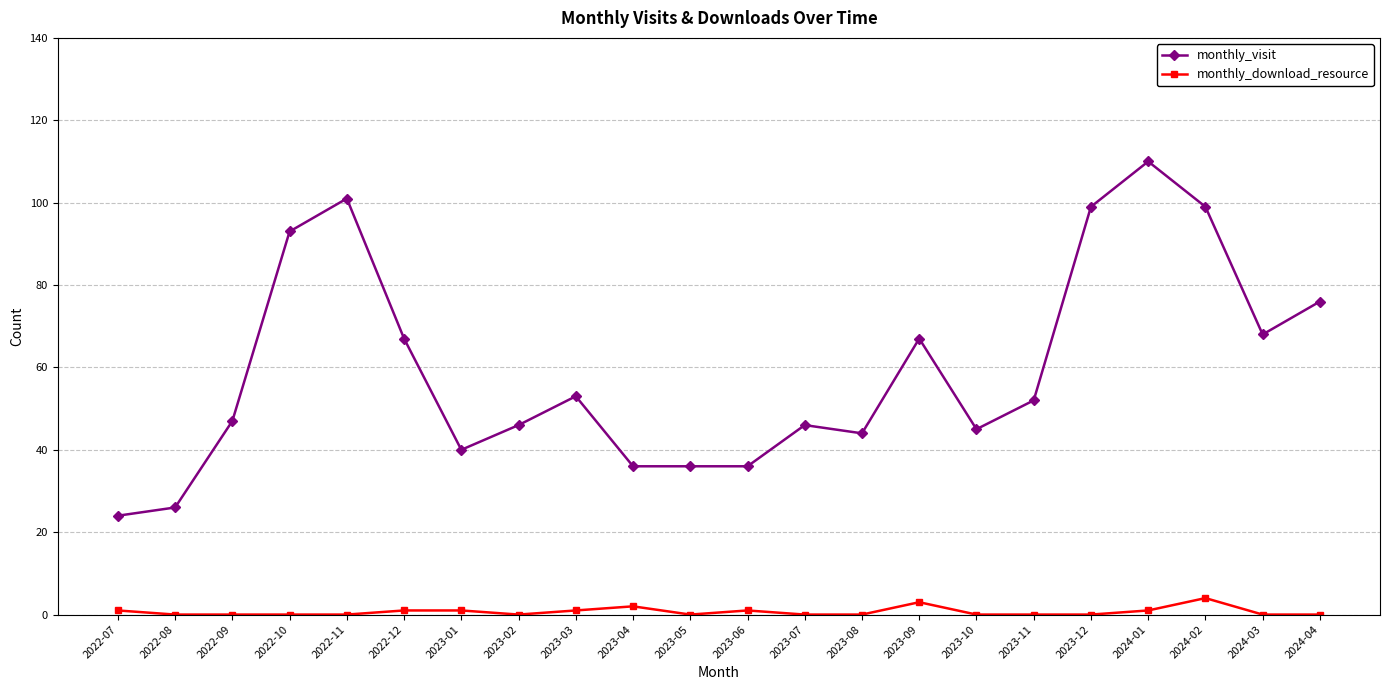

At which category does monthly_visit reach its first local peak?

2022-11